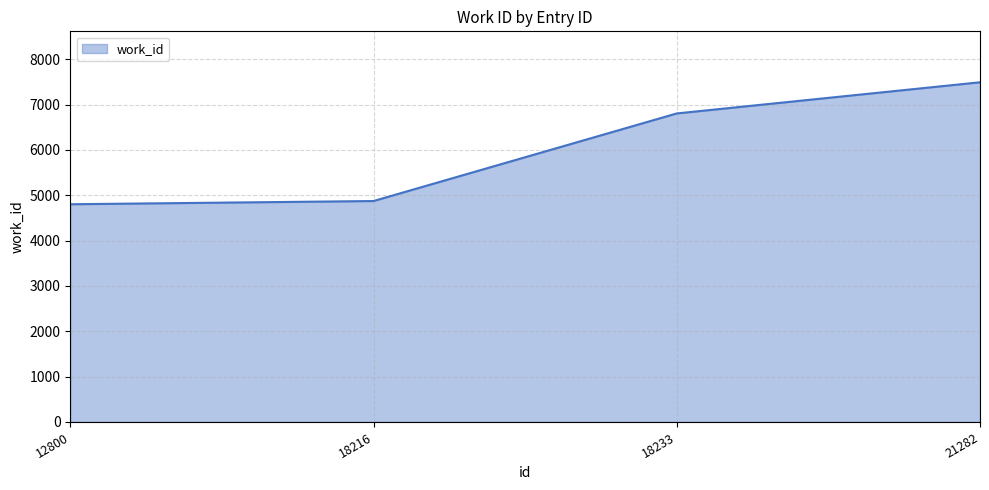

Reading left to right, transcribe all the data shown in this chart.

12800=4802	18216=4873	18233=6805	21282=7492